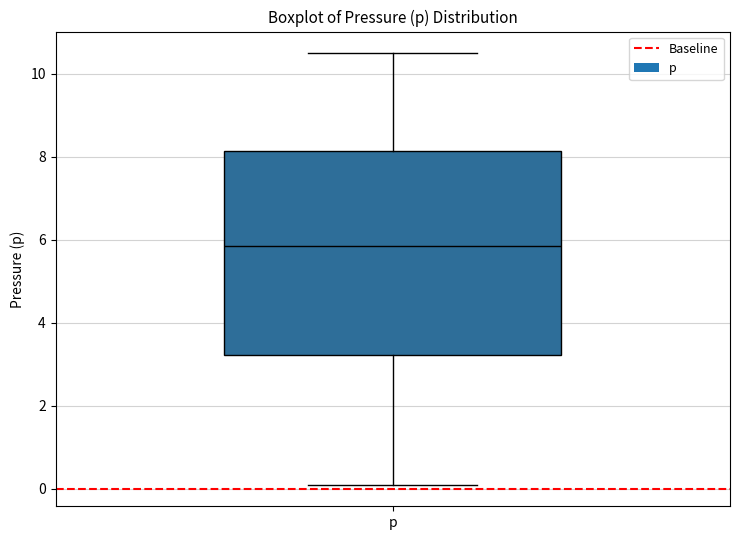

Where does the lower whisker of the box for p end on the y-axis? The values are not printed on the chart, so give them approximately, as read against the axis.

0.2